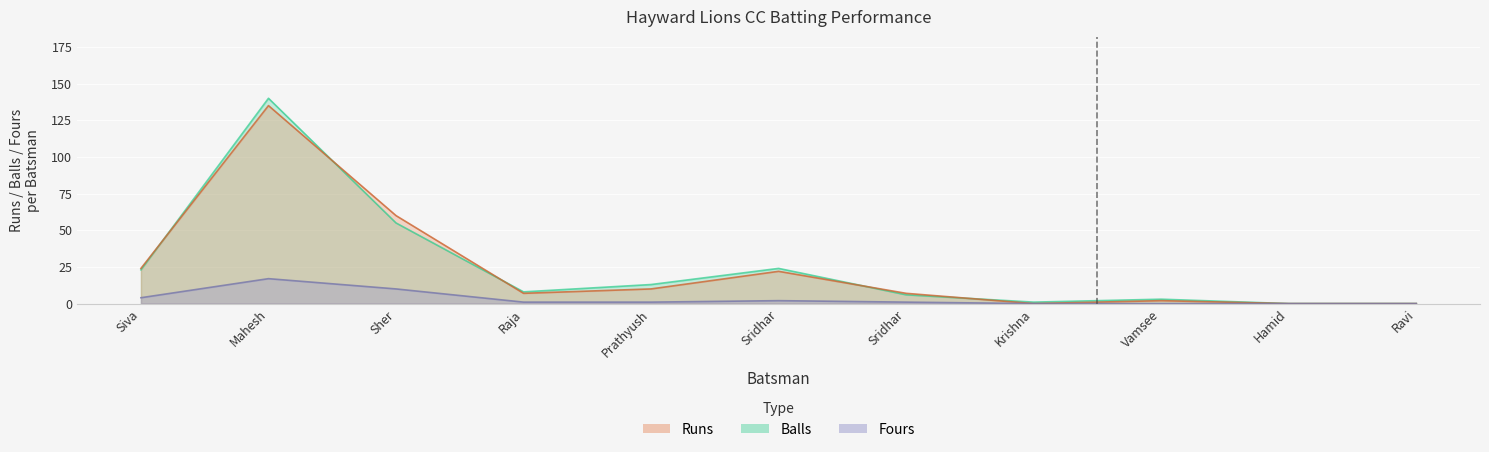

Reading left to right, extract all data points from this chart.

Runs: 24	135	60	7	10	22	7	0	2	0	0
Balls: 23	140	55	8	13	24	6	1	3	0	0
Fours: 4	17	10	1	1	2	1	0	0	0	0